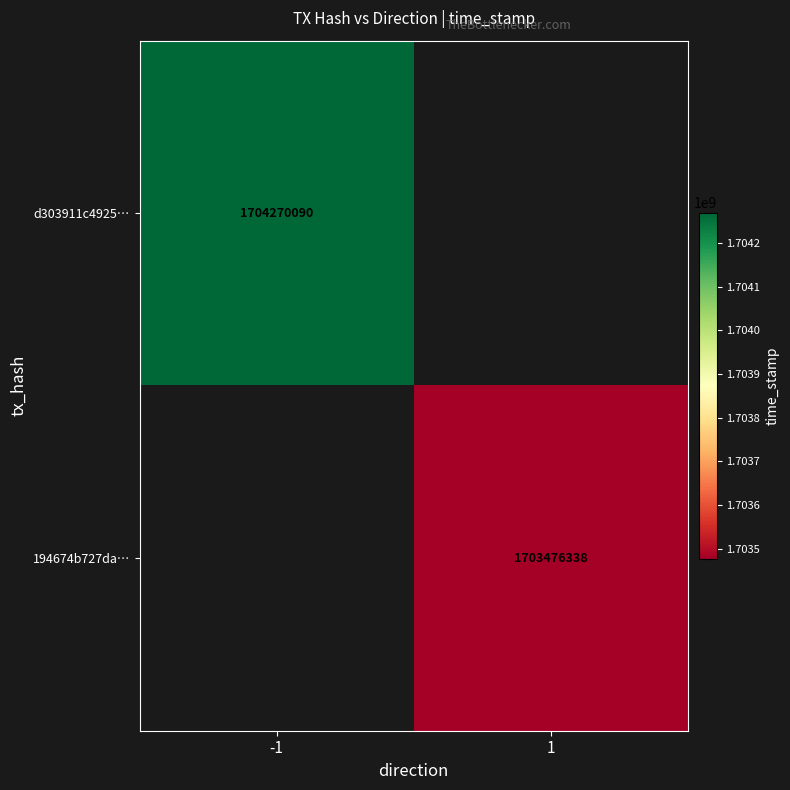

Is it true that d303911c4925… equals 1704270090 at -1?

True